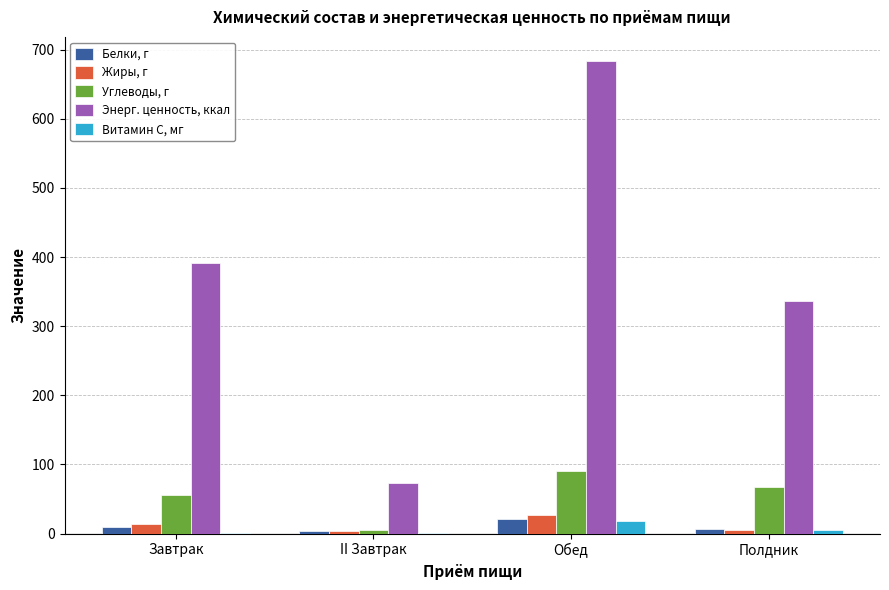

Is it true that Энерг. ценность, ккал equals 390.9 at Завтрак?

True